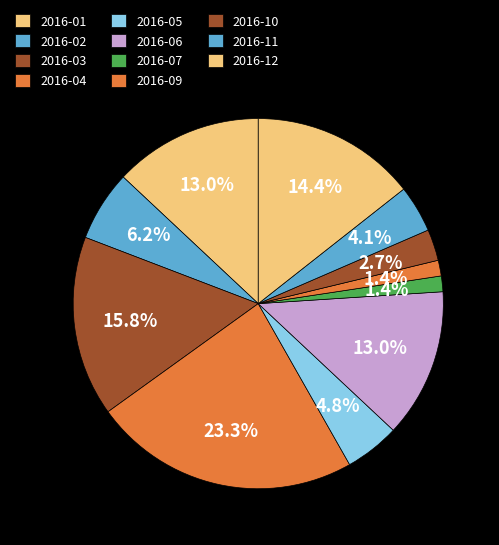

Between 2016-12 and 2016-11, which is larger?

2016-12